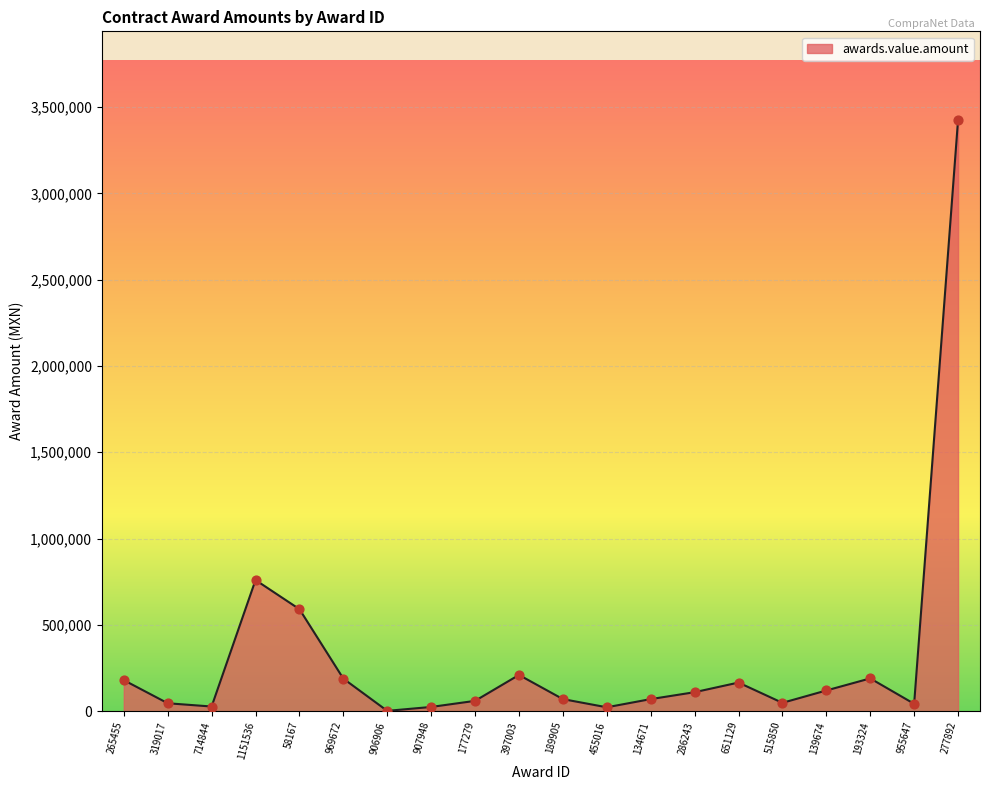

What is the ratio of the value at 177279 to the value at 134671?

0.9